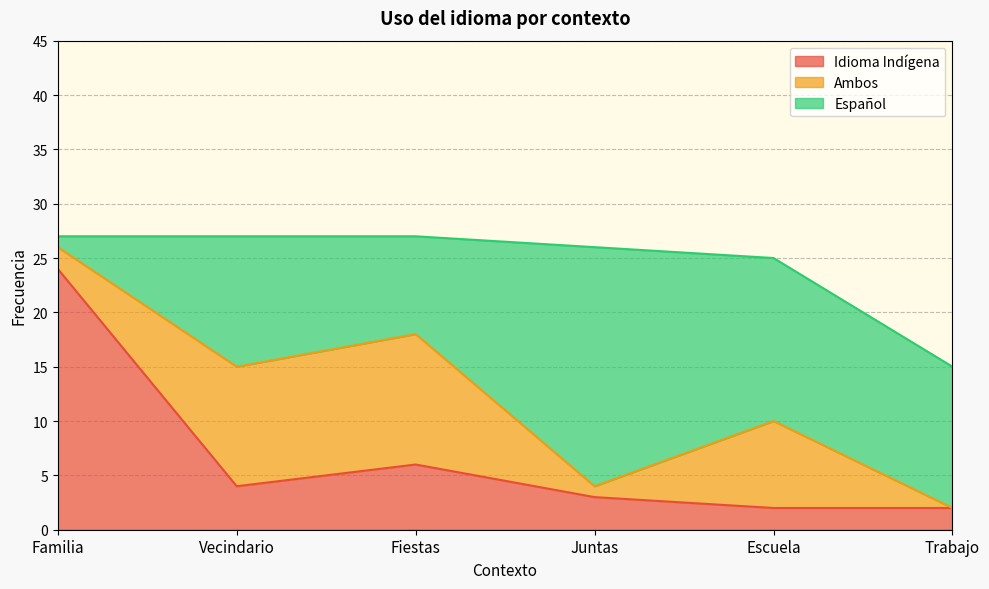

How many times do Ambos and Español cross each other?

3